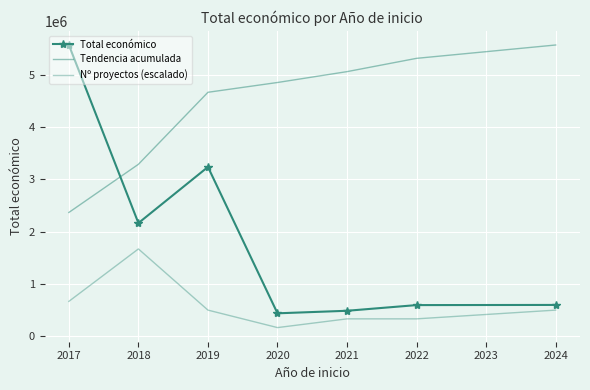

At how many categories does at least one series exceed 2635788?

7